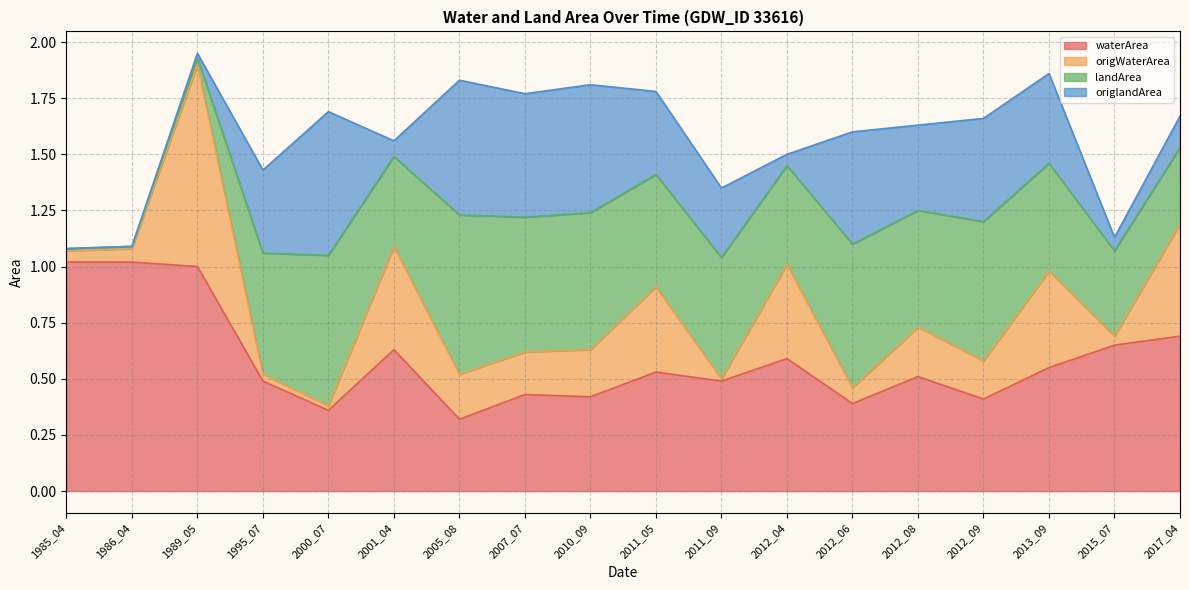

What is the maximum value for waterArea?

1.0